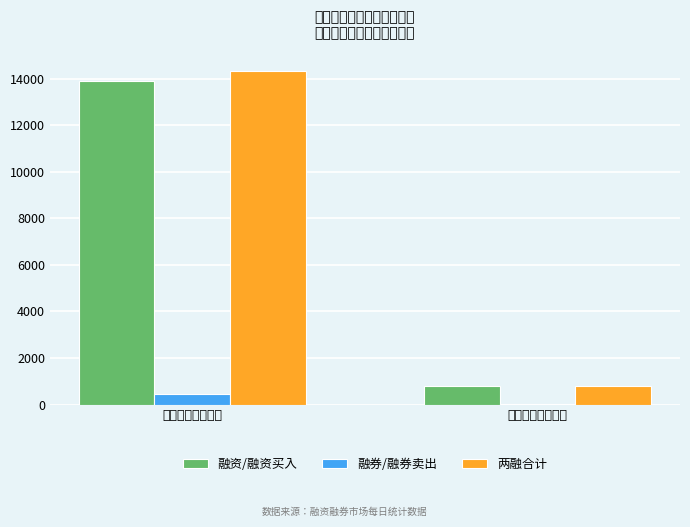

Which series changed the most between 融资融券余额情况 and 融资融券交易情况?

两融合计